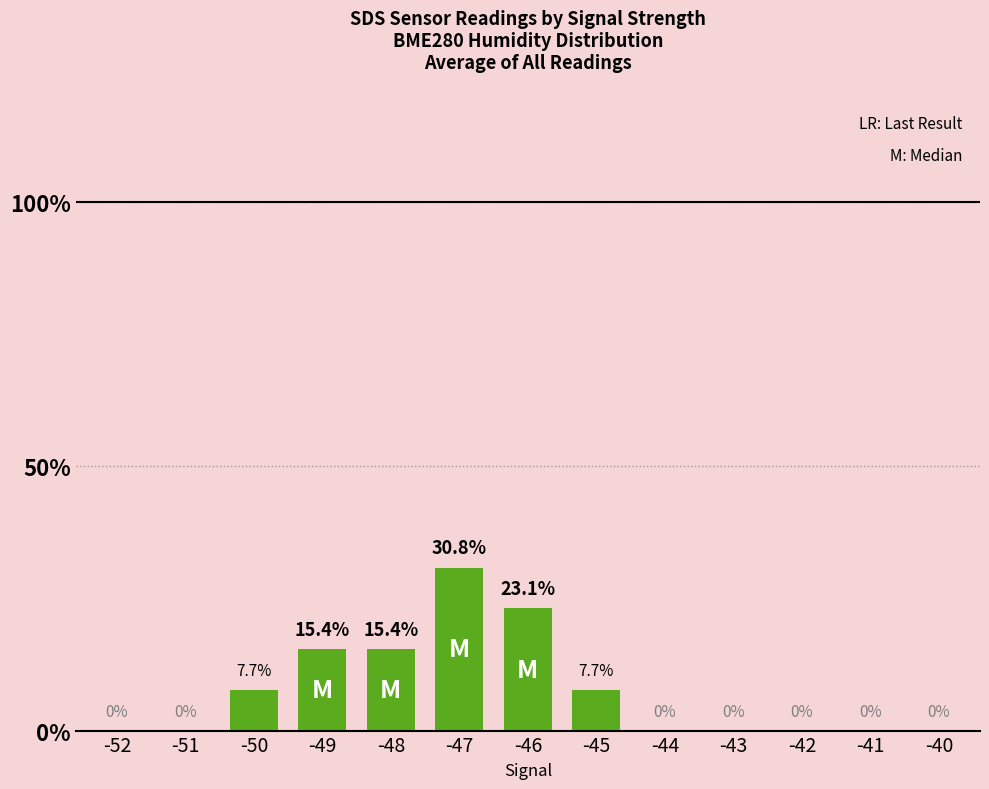

The value at -50 is 7.7. True or false?

True